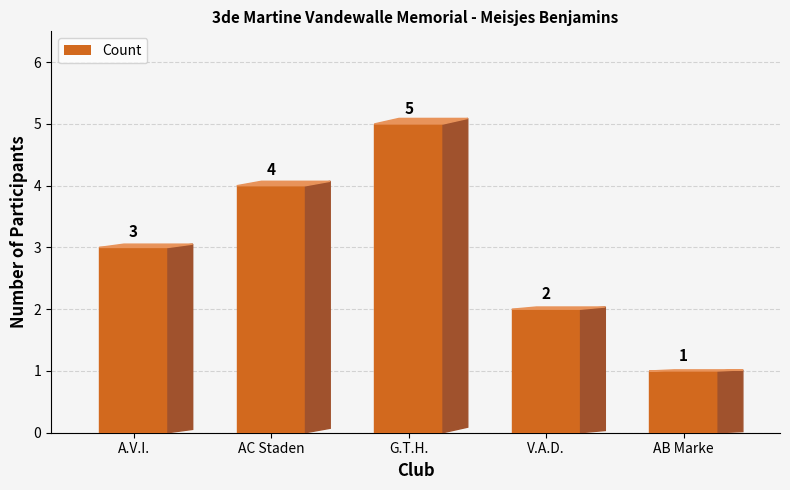

What is the label of the 2nd bar from the left?

AC Staden